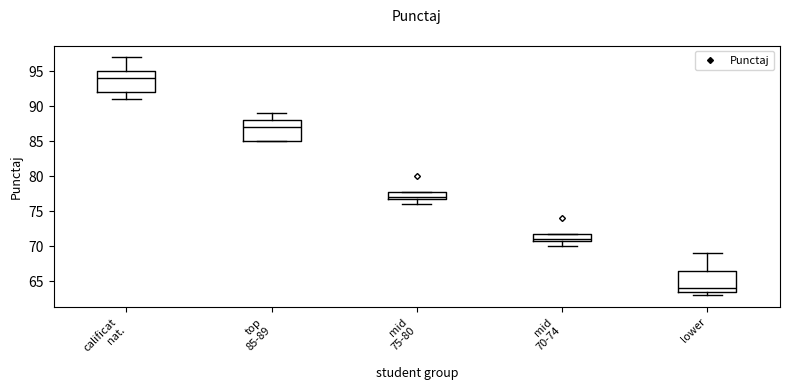

Where is the upper edge of the box for mid 70-74 on the y-axis? The values are not printed on the chart, so give them approximately, as read against the axis.

72.0